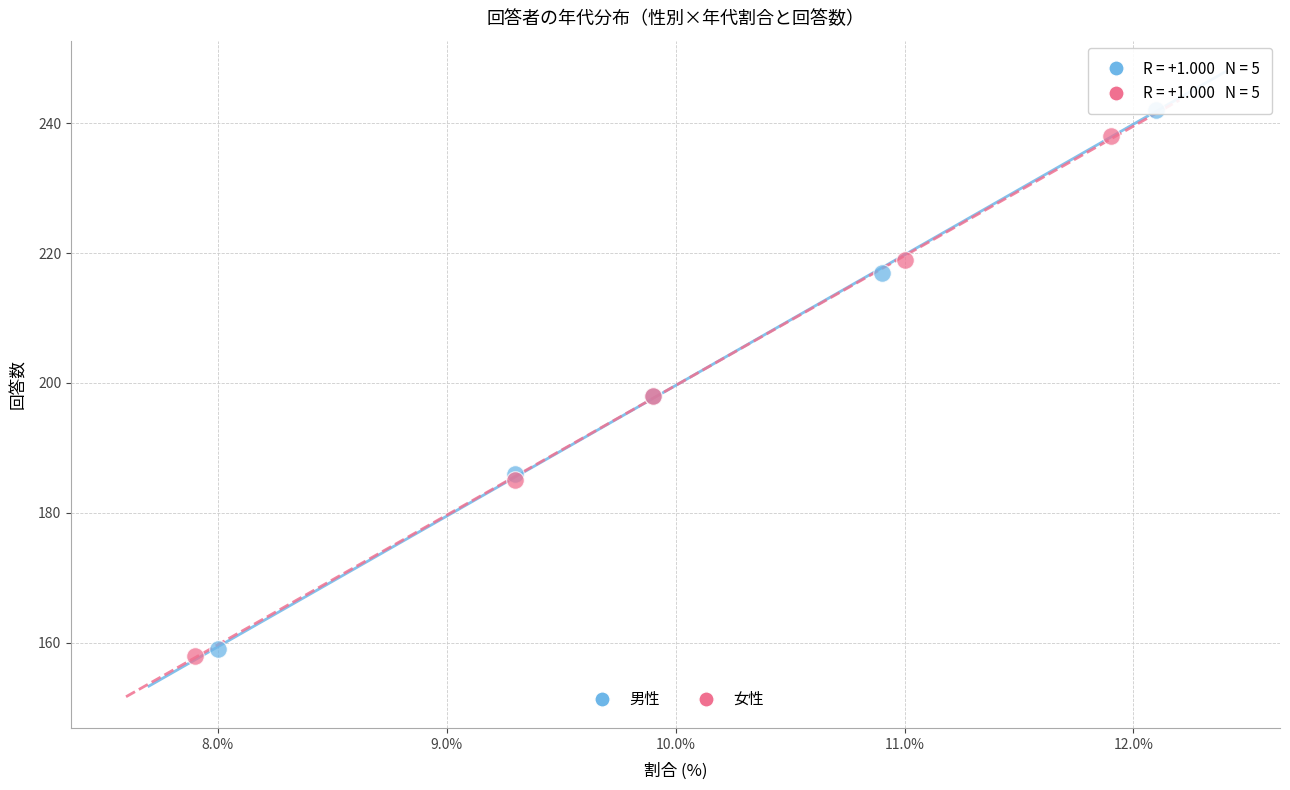

Which series contains the highest Y value?

男性